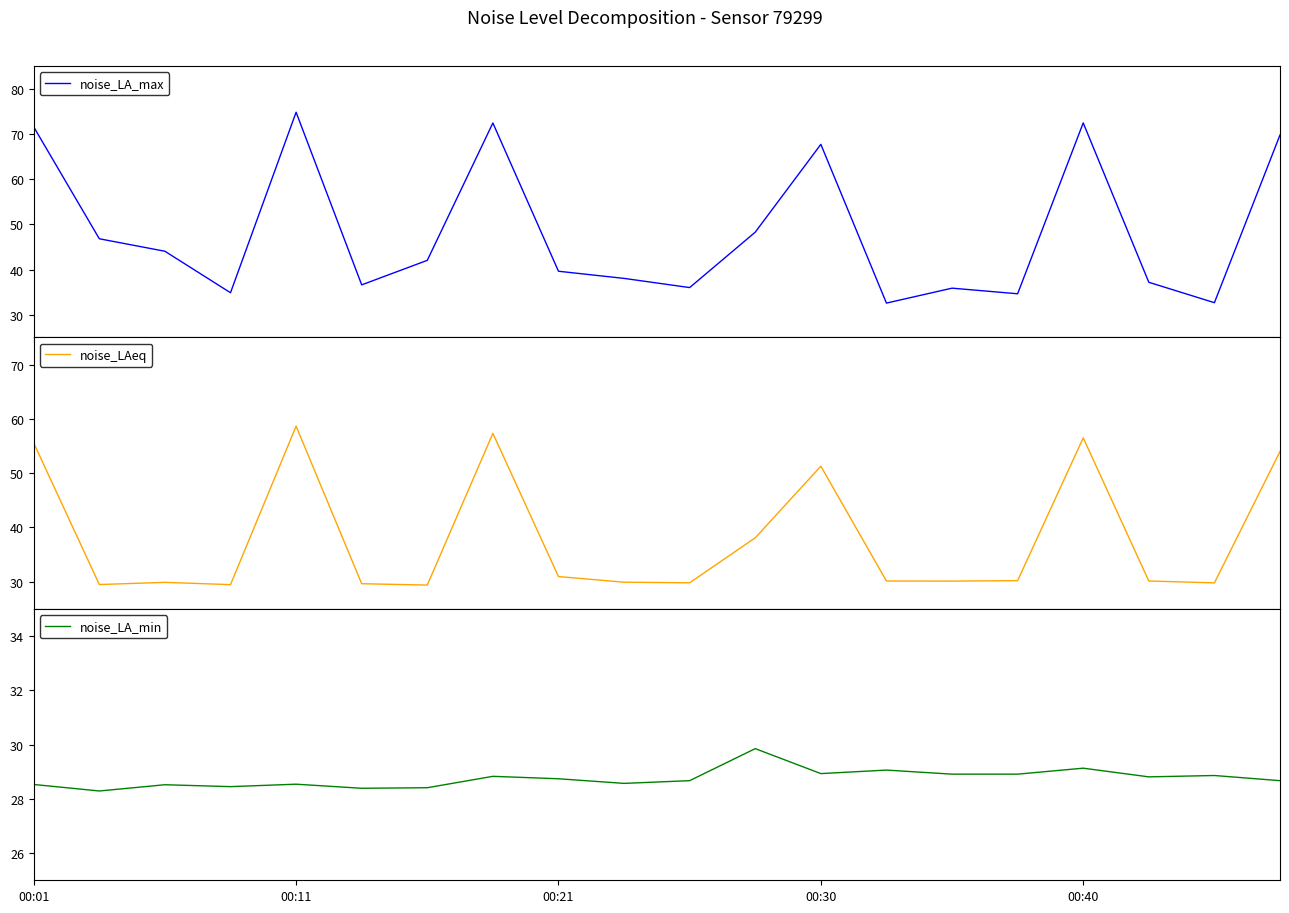

What is the difference between the noise_LA_min values at 00:30 and 7?

0.4